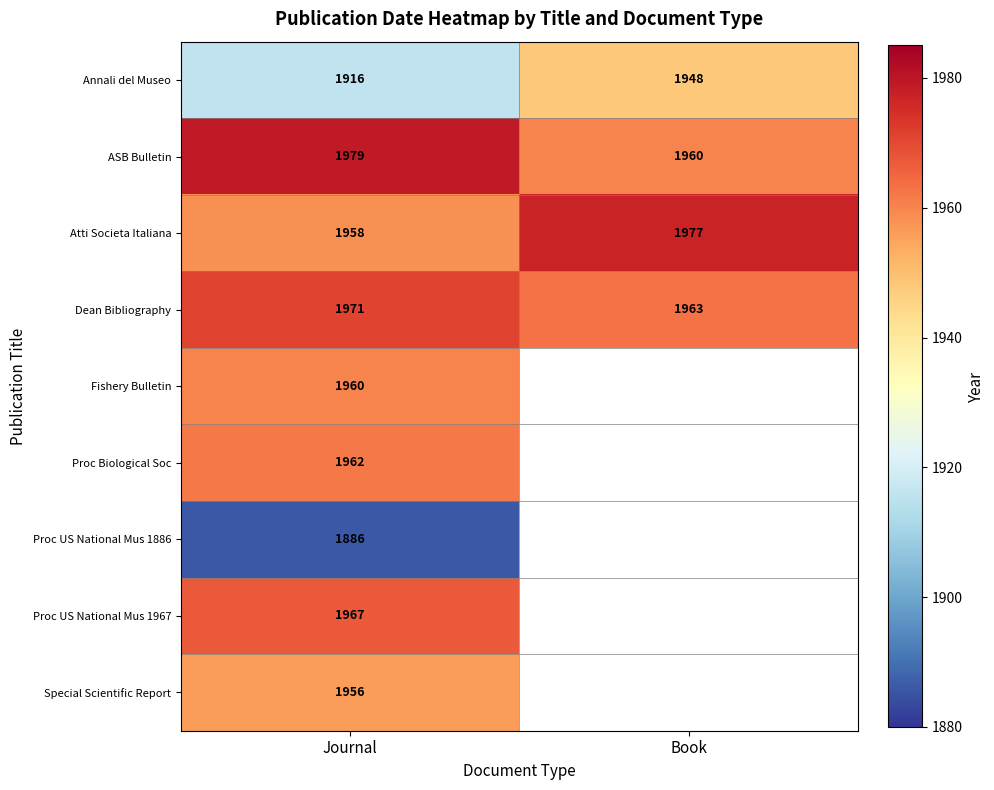

The Dean Bibliography series shows 1971 at Journal. True or false?

True